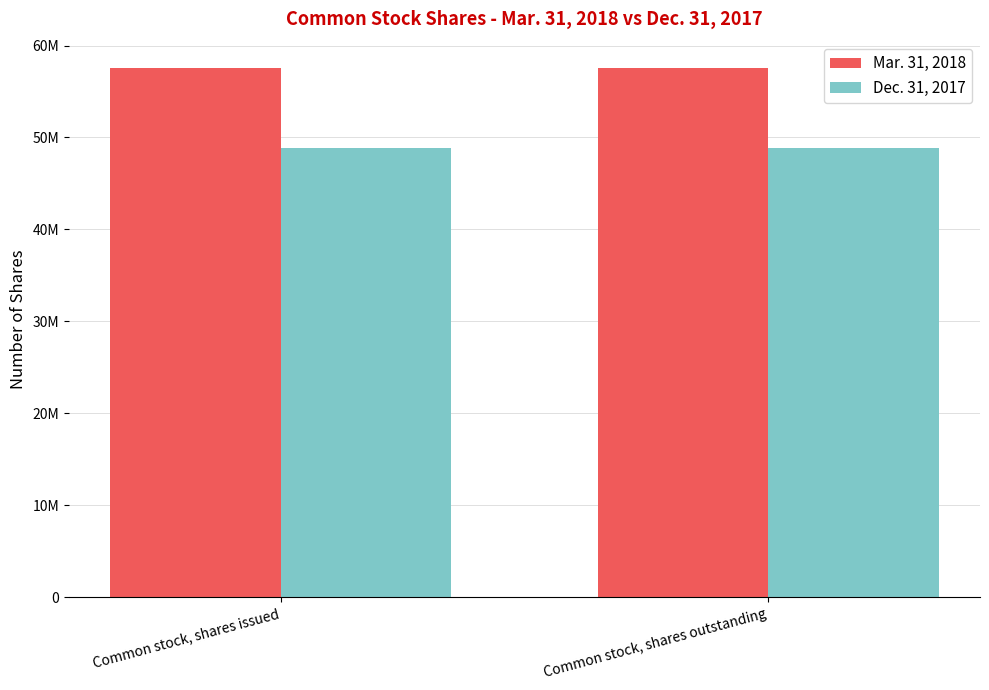

Are the bars horizontal?

No